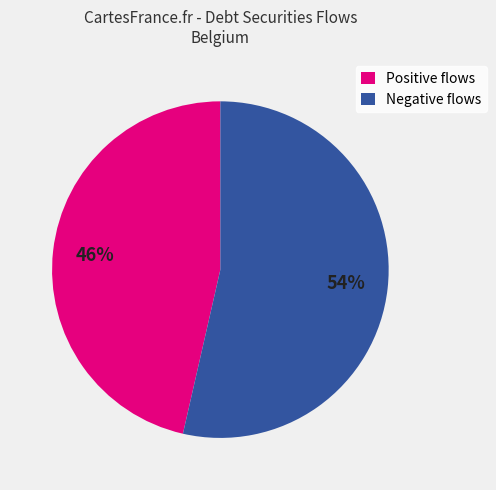

Which has a higher value, Negative flows or Positive flows?

Negative flows